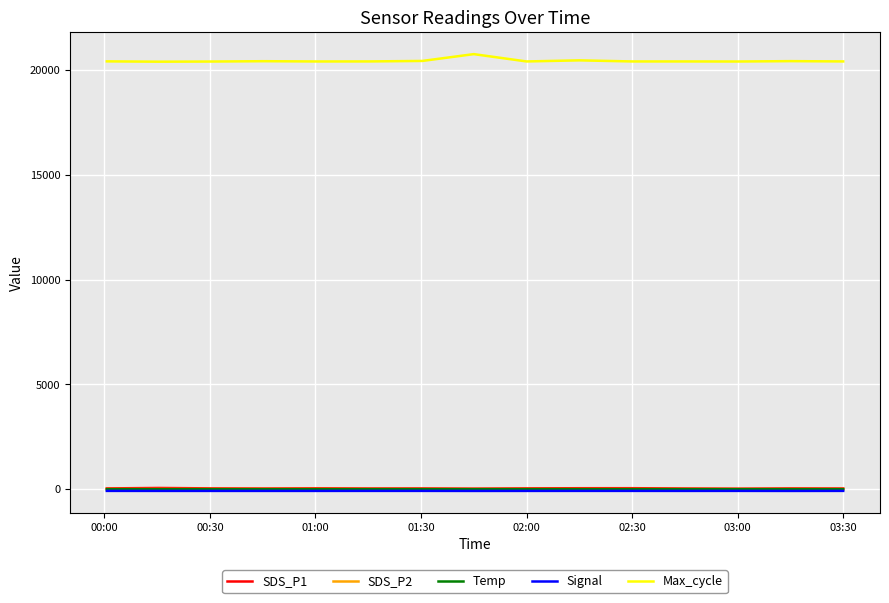

What is the minimum value for Max_cycle?

20385.0